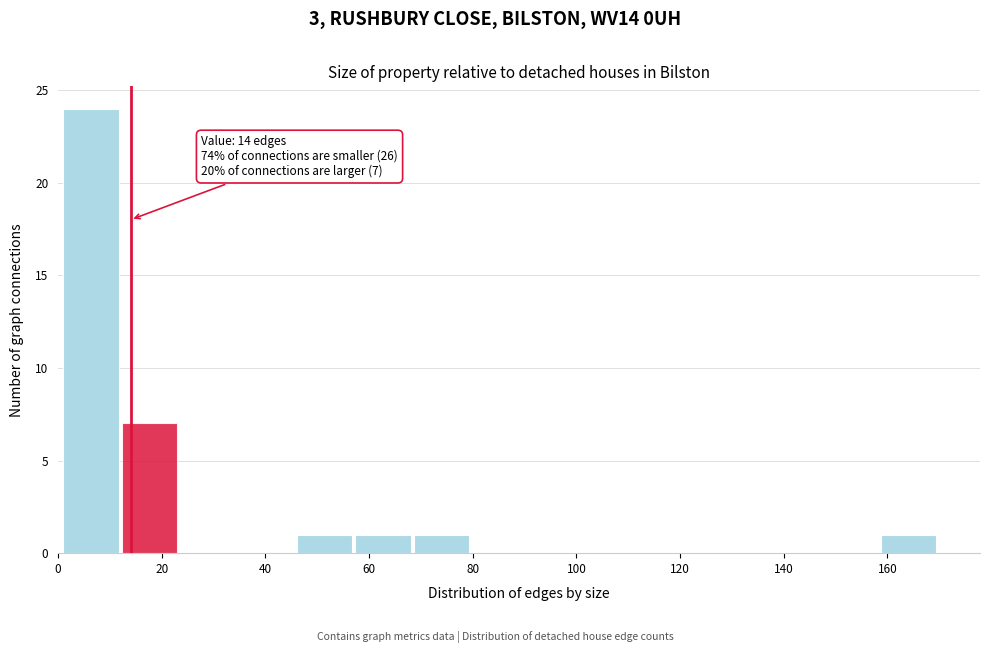

Which range on the x-axis has the tallest bar?

2 to 12